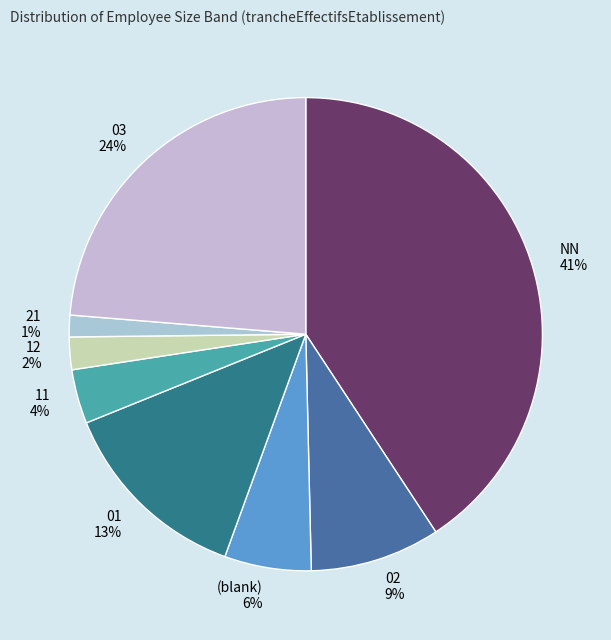

Which category has the smallest portion of the pie?

21